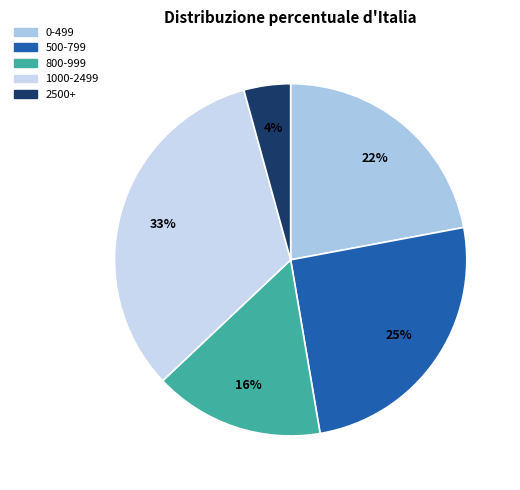

Which category has the smallest portion of the pie?

2500+